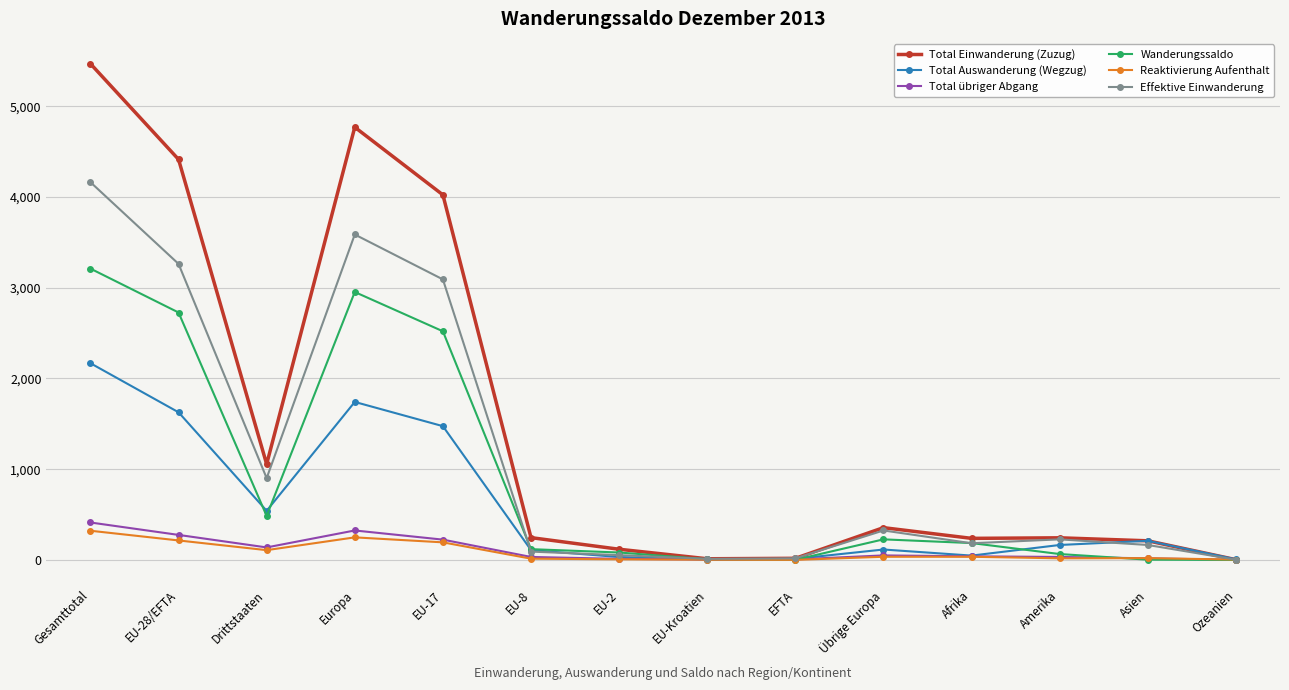

Where is Effektive Einwanderung nearest to the value 2083?

EU-17